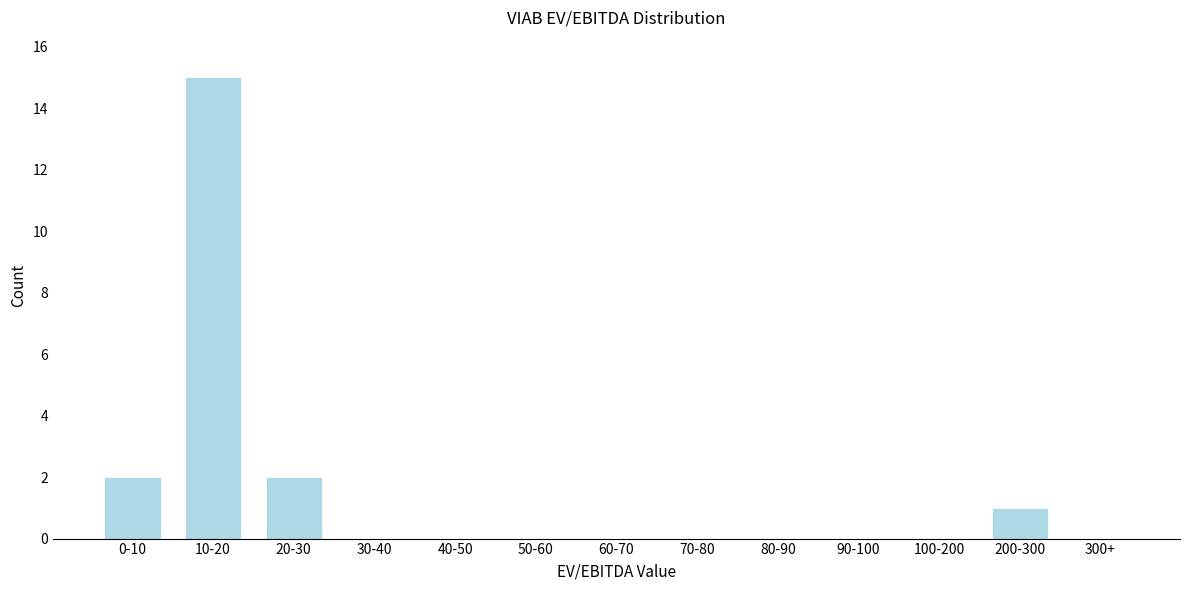

Reading left to right, transcribe all the data shown in this chart.

0-10=2	10-20=15	20-30=2	30-40=0	40-50=0	50-60=0	60-70=0	70-80=0	80-90=0	90-100=0	100-200=0	200-300=1	300+=0